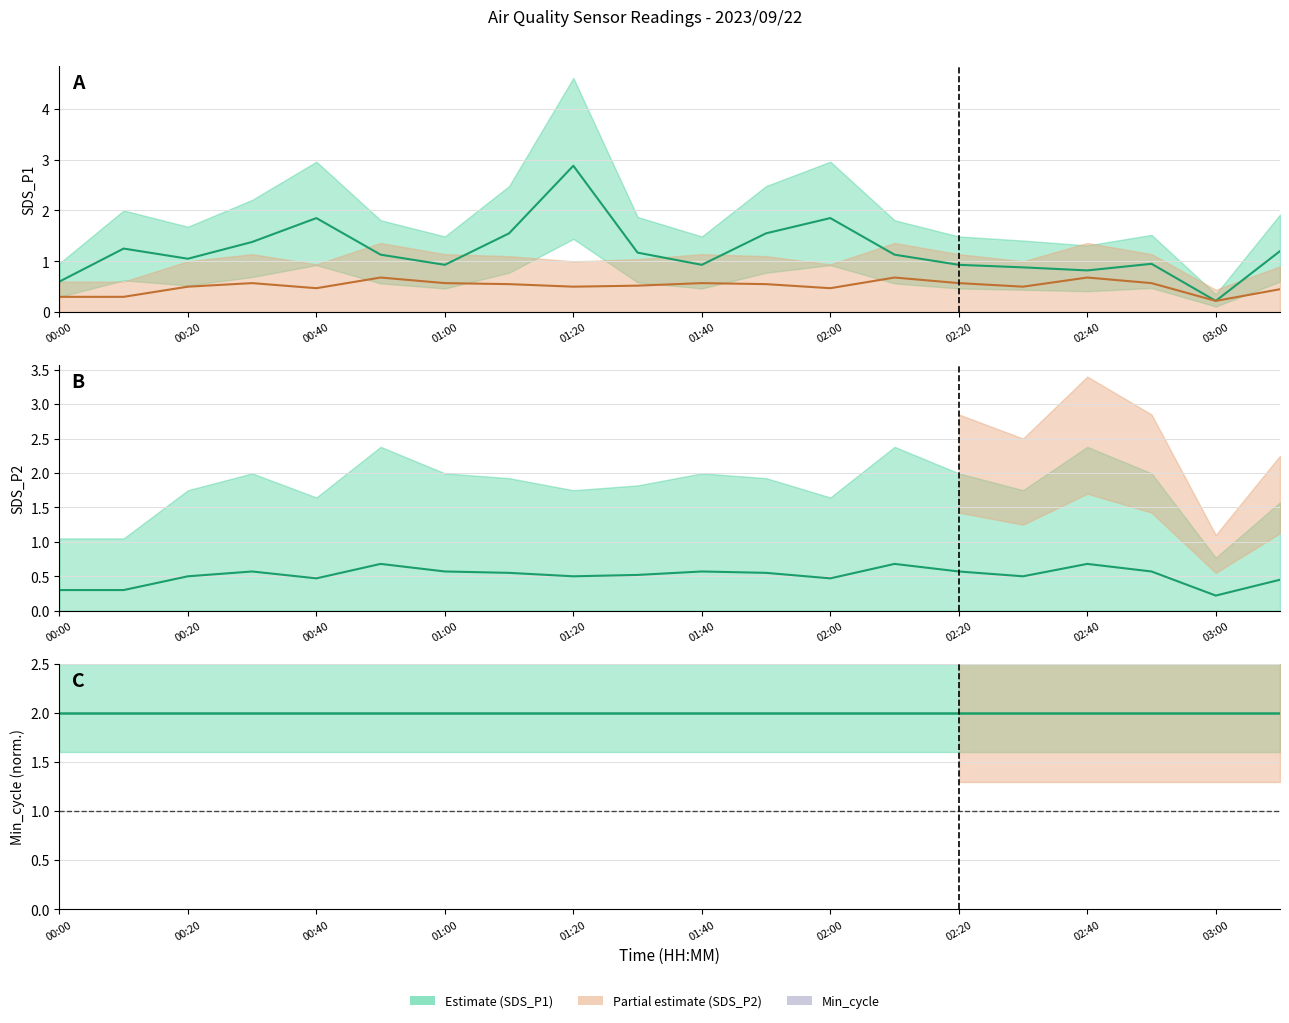

What is the difference between the maximum and minimum values?

0.5